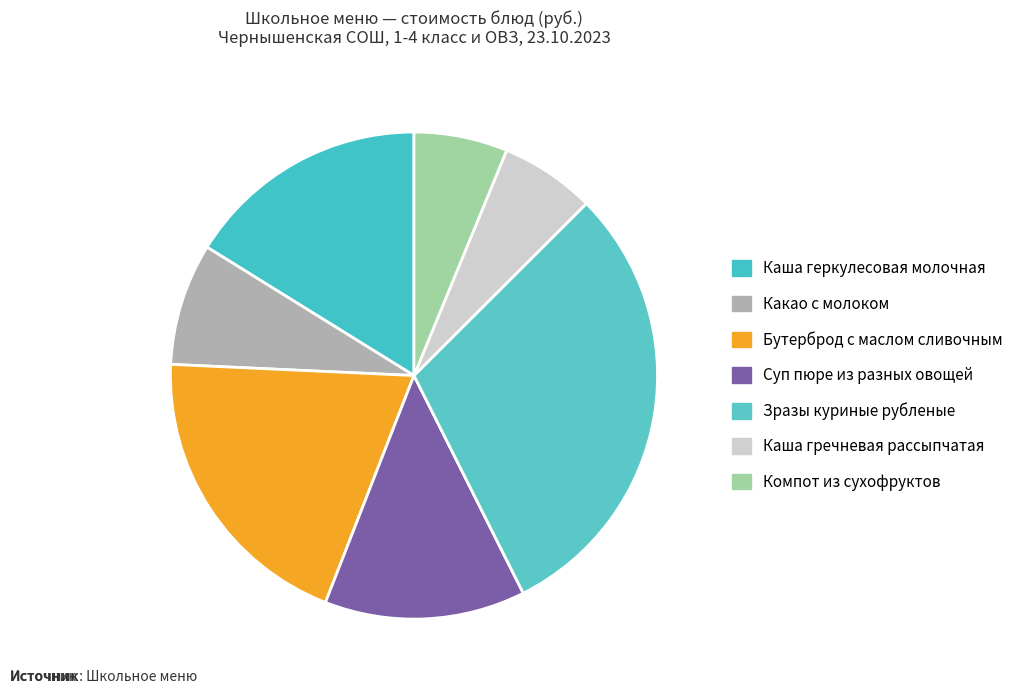

Rank the categories by value from highest to lowest.

Зразы куриные рубленые, Бутерброд с маслом сливочным, Каша геркулесовая молочная, Суп пюре из разных овощей, Какао с молоком, Каша гречневая рассыпчатая, Компот из сухофруктов